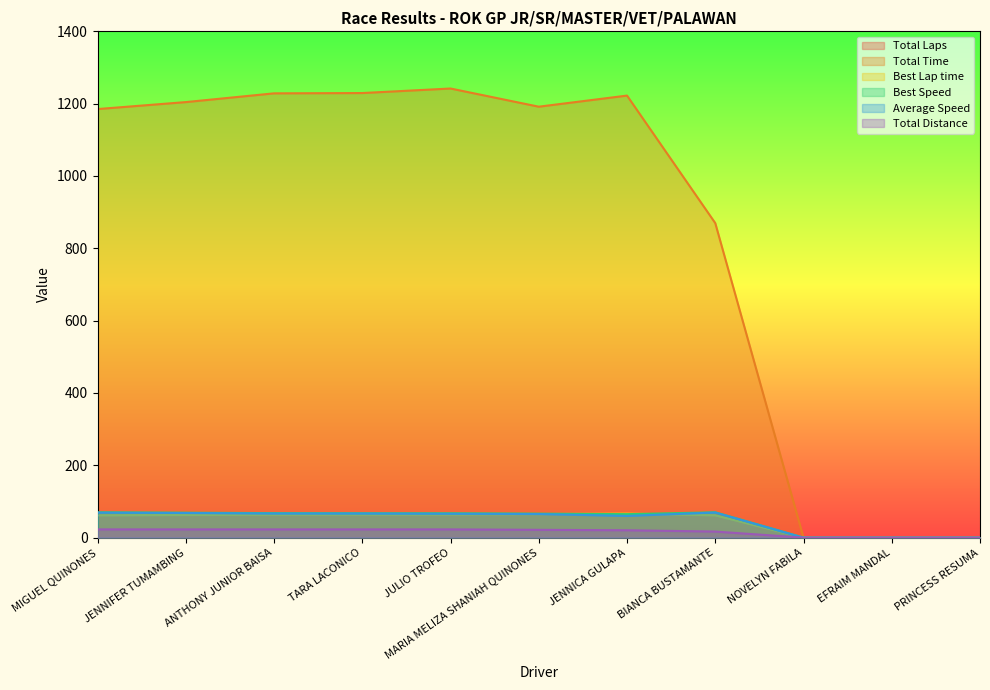

Which series has the largest range (max minus min)?

Total Time